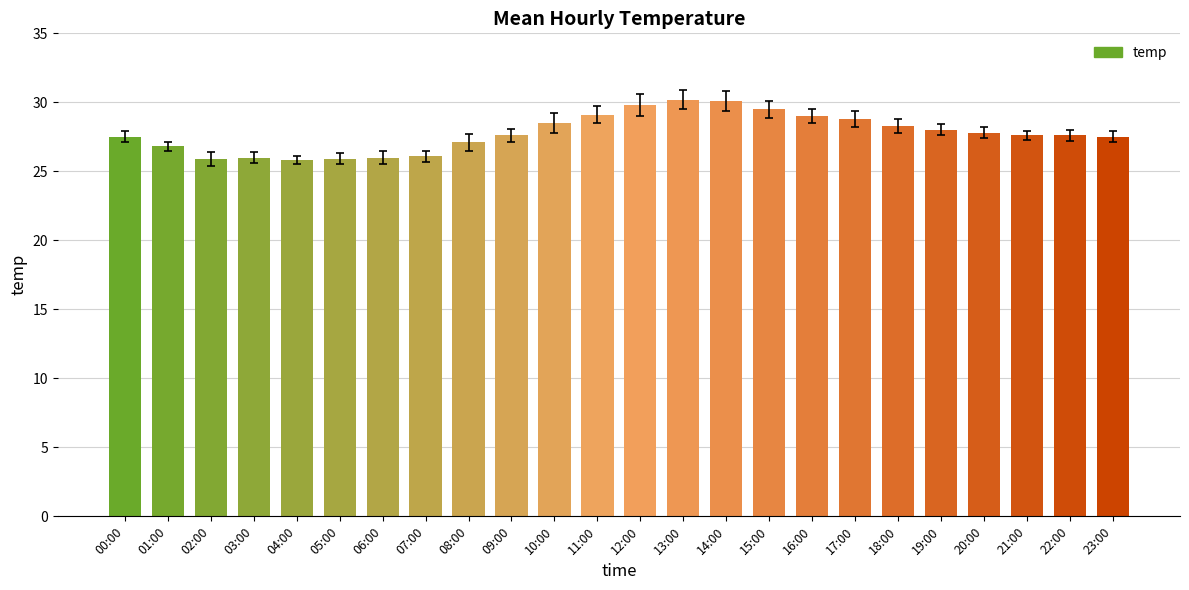

Read the value at 16:00.

29.0